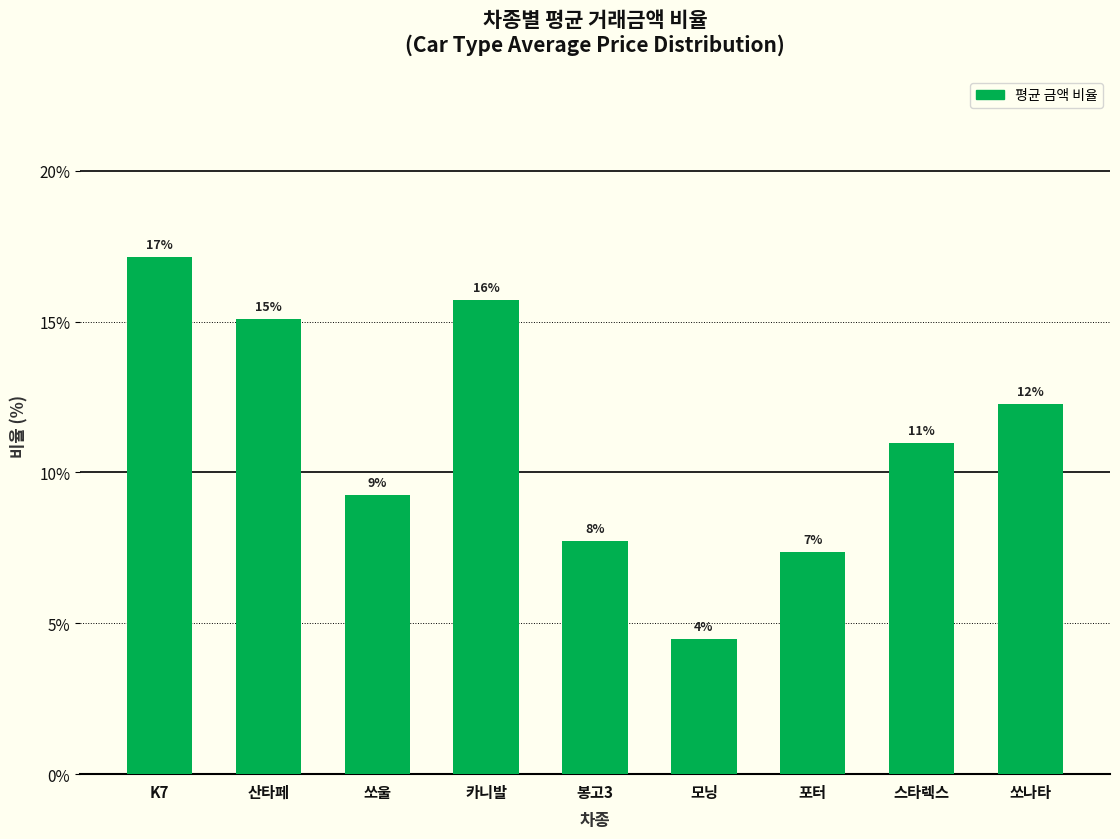

What is the label of the 4th bar from the right?

모닝